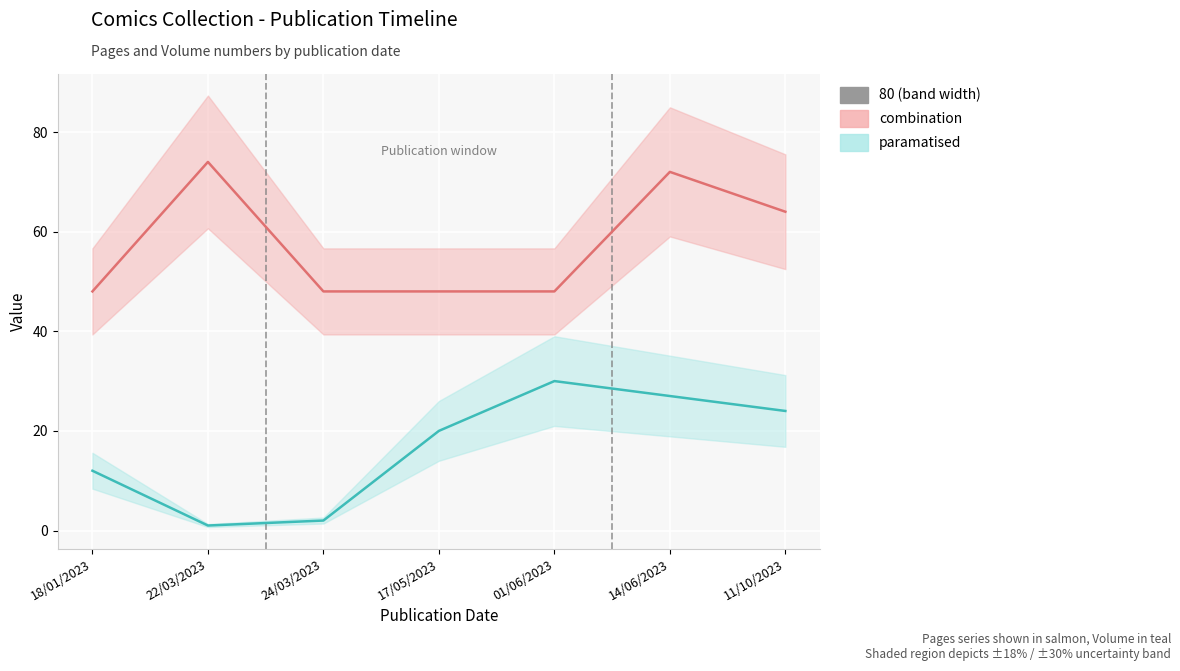

Reading left to right, list all the values displayed in this chart.

pages: 48	74	48	48	48	72	64
volume: 12	1	2	20	30	27	24